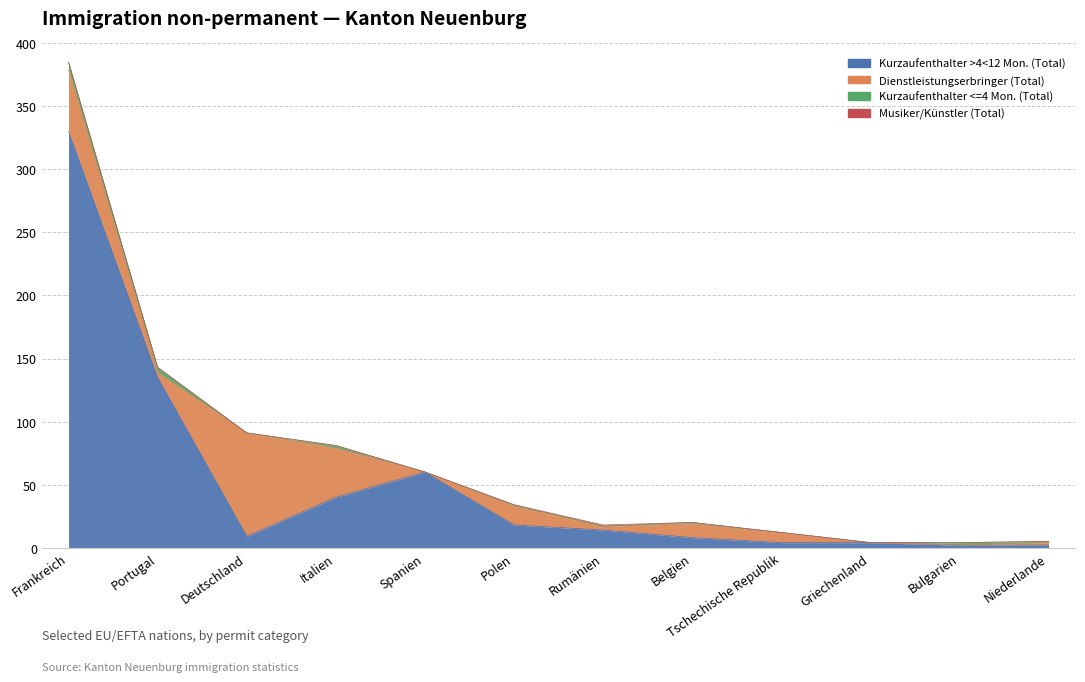

Which category has the highest value across all series?

Frankreich